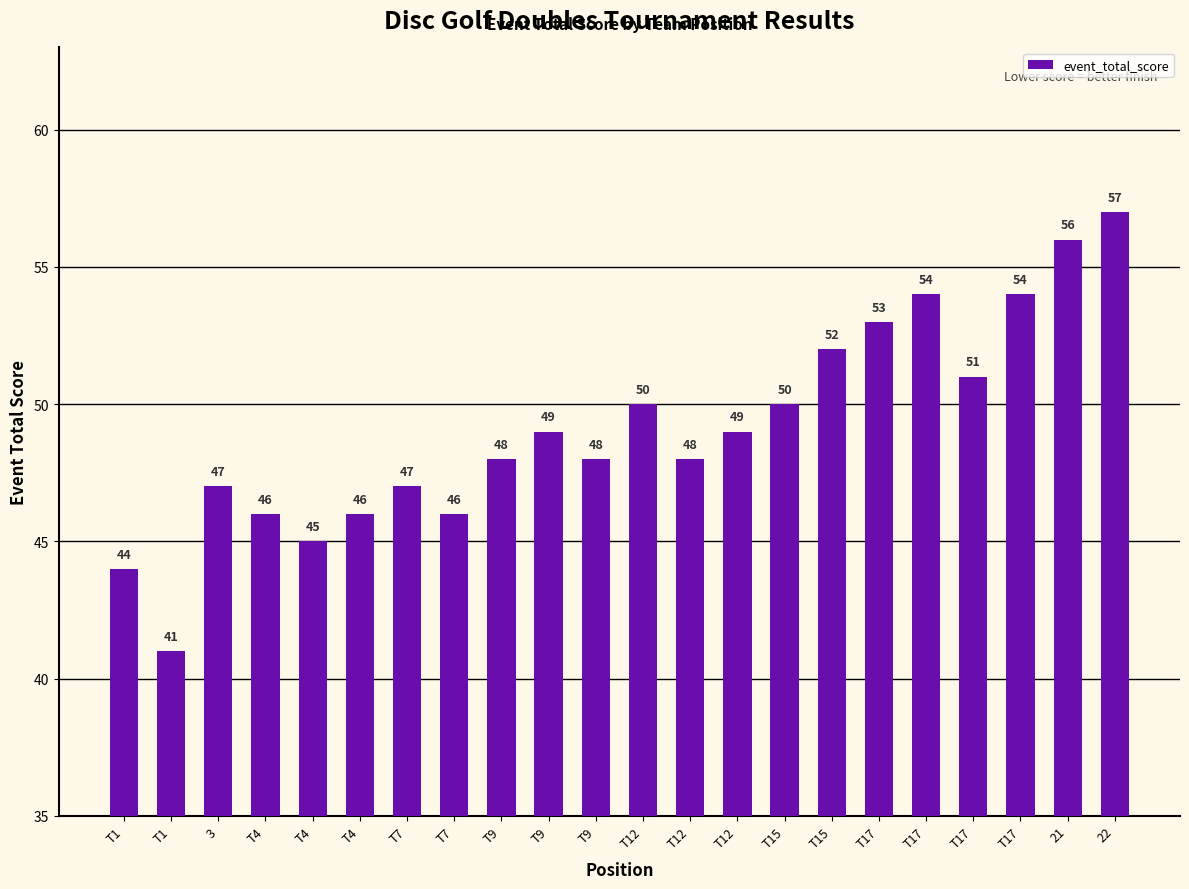

How many data points does each series have?

22